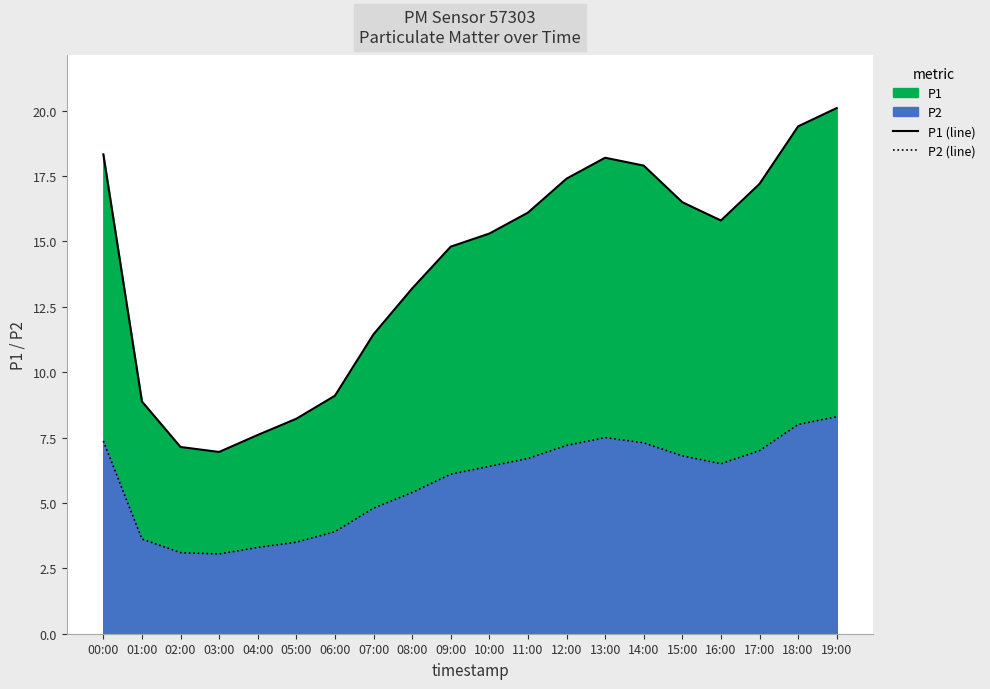

How many values in the P2 (line) series are below 6?

8